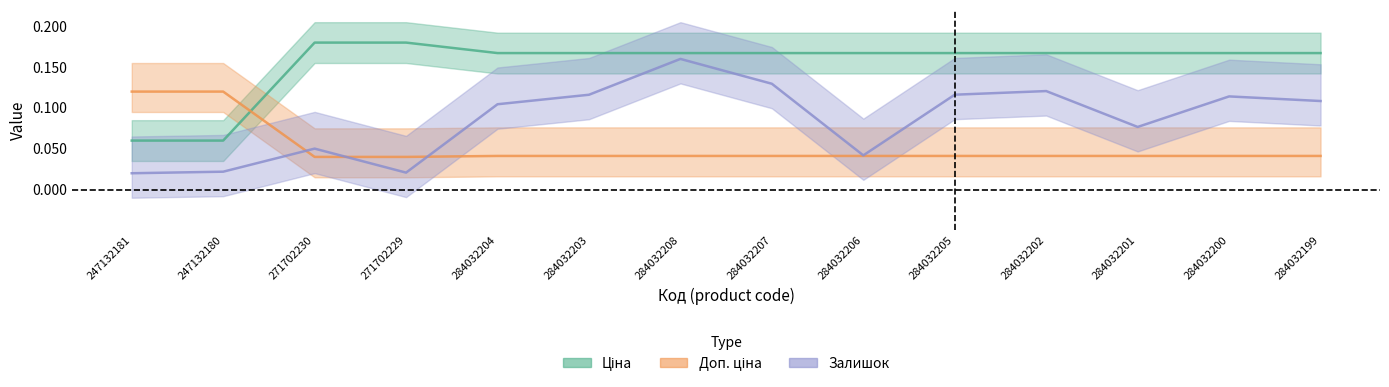

True or false: Доп. ціна has a value of 0.0 at 284032203.

True